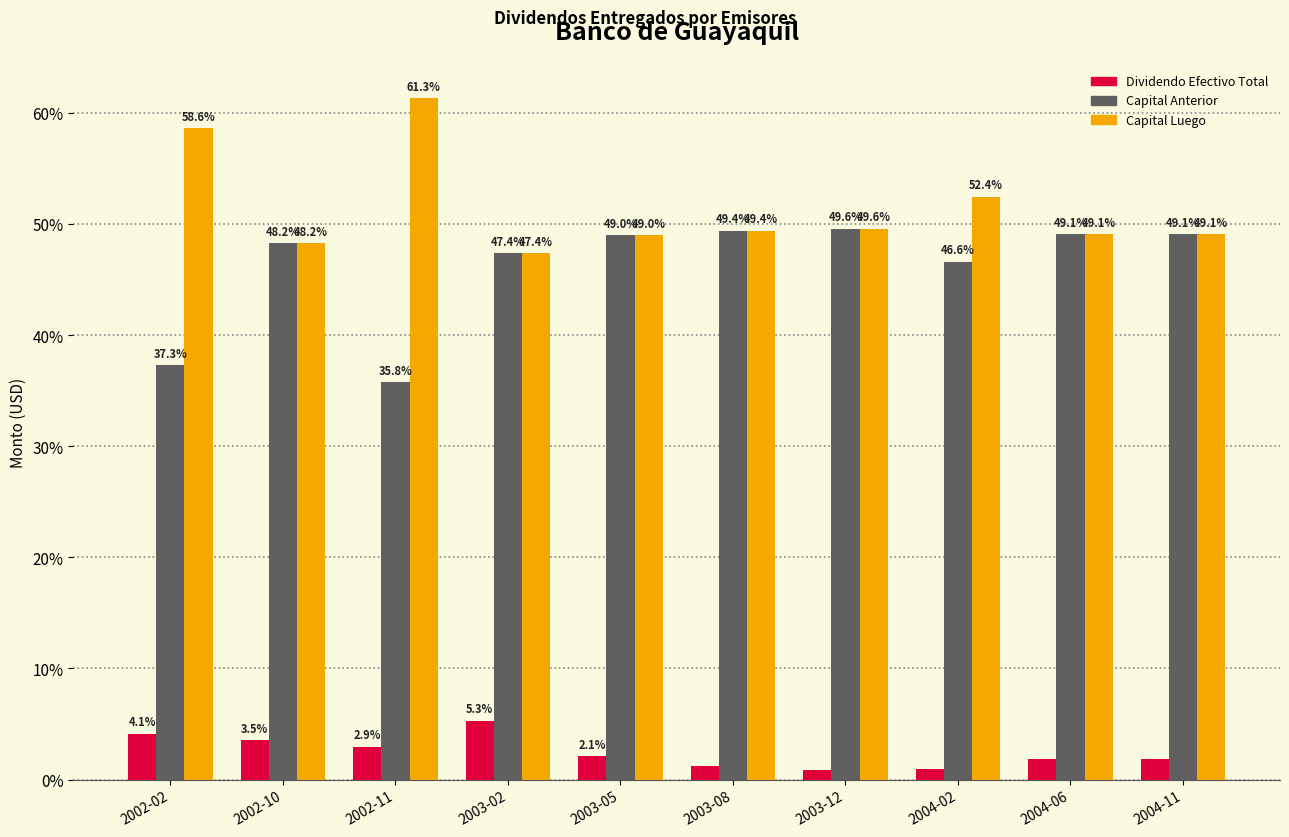

What is the difference between the second highest and minimum values in the Capital Luego series?

11.2